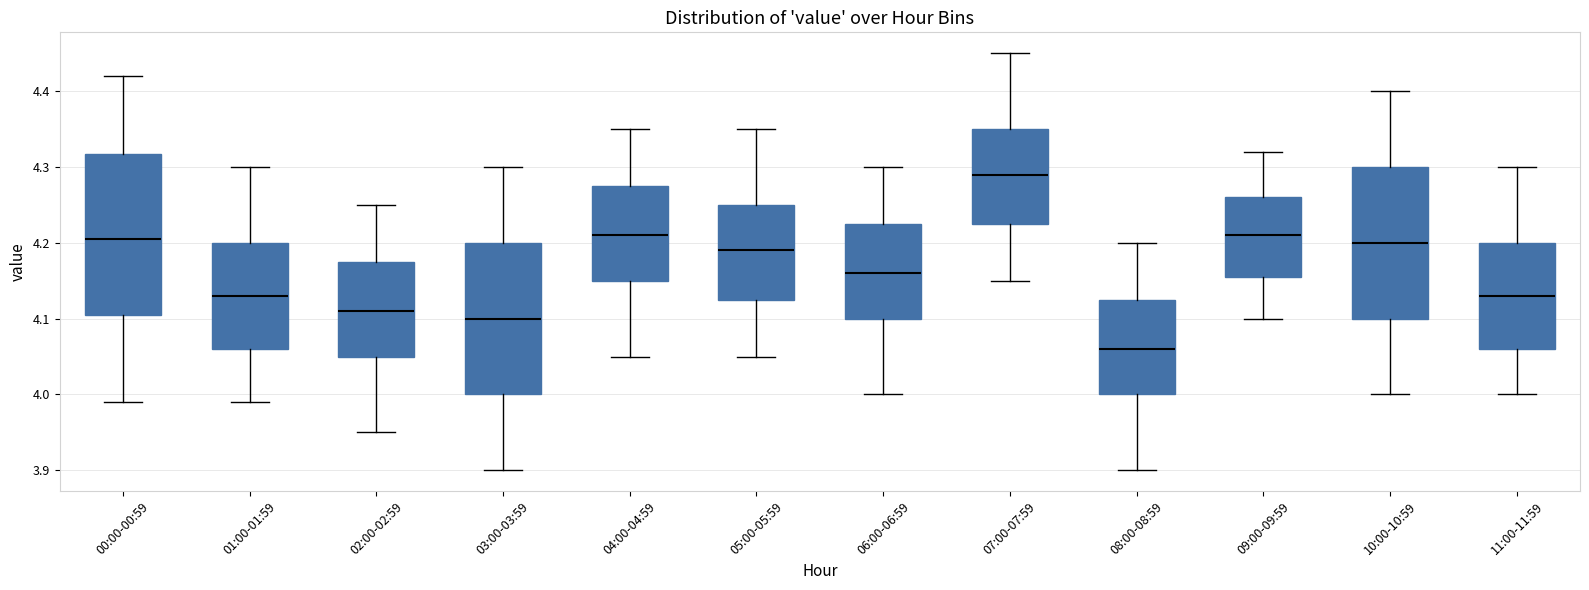

Where does the upper whisker of the box for 05:00-05:59 end on the y-axis? The values are not printed on the chart, so give them approximately, as read against the axis.

4.35